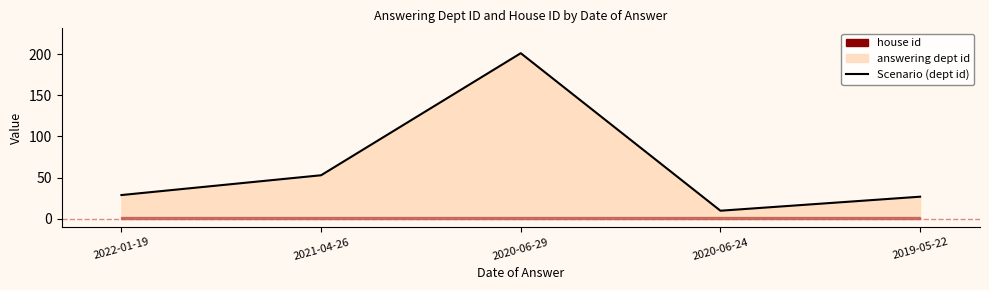

Approximately how many times larger is the value at 2020-06-29 compared to 2020-06-24?

20.1